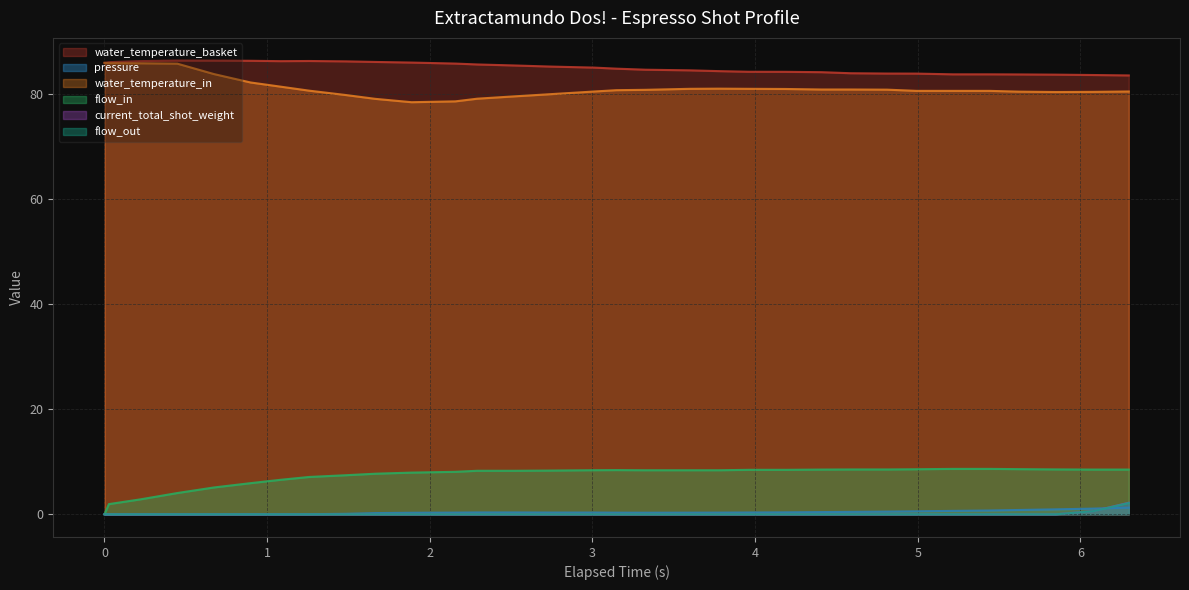

What is the average value of the flow_in series?

7.3